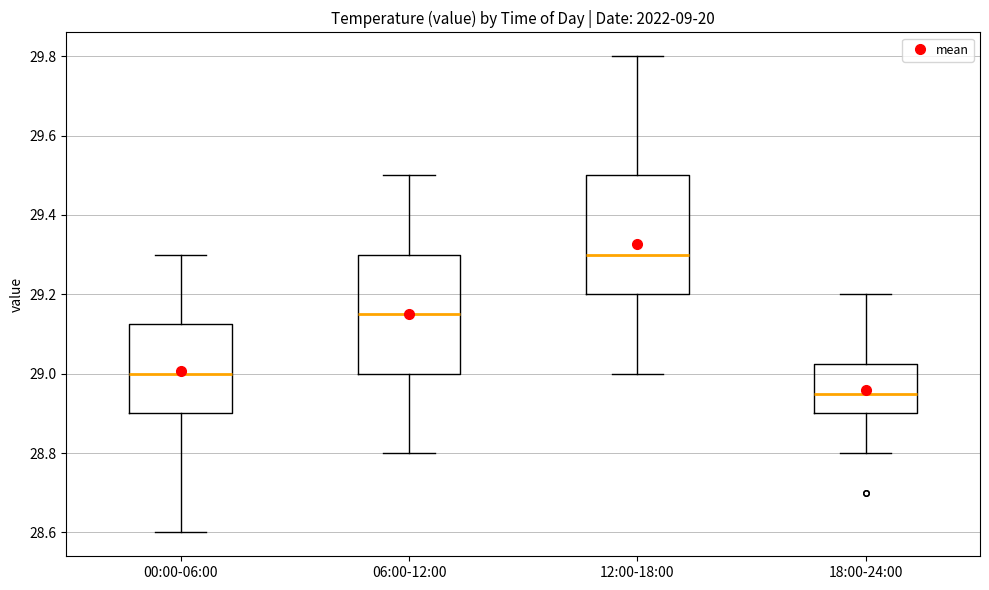

Reading left to right, read every box against the y-axis: the position of its median line, the range the box covers, and the ends of its whiskers. The values are not printed on the chart, so give them approximately, as read against the axis.

00:00-06:00: median 29.00, box 28.90 to 29.12, whiskers 28.60 to 29.30
06:00-12:00: median 29.16, box 29.00 to 29.30, whiskers 28.80 to 29.50
12:00-18:00: median 29.30, box 29.20 to 29.50, whiskers 29.00 to 29.80
18:00-24:00: median 28.96, box 28.90 to 29.02, whiskers 28.80 to 29.20